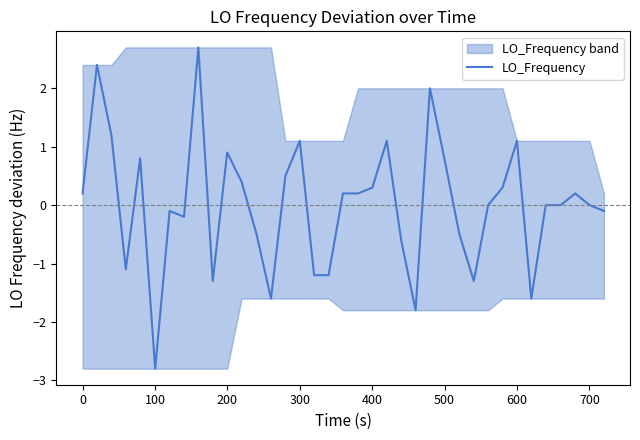

The value at 800 is -2.3. True or false?

False